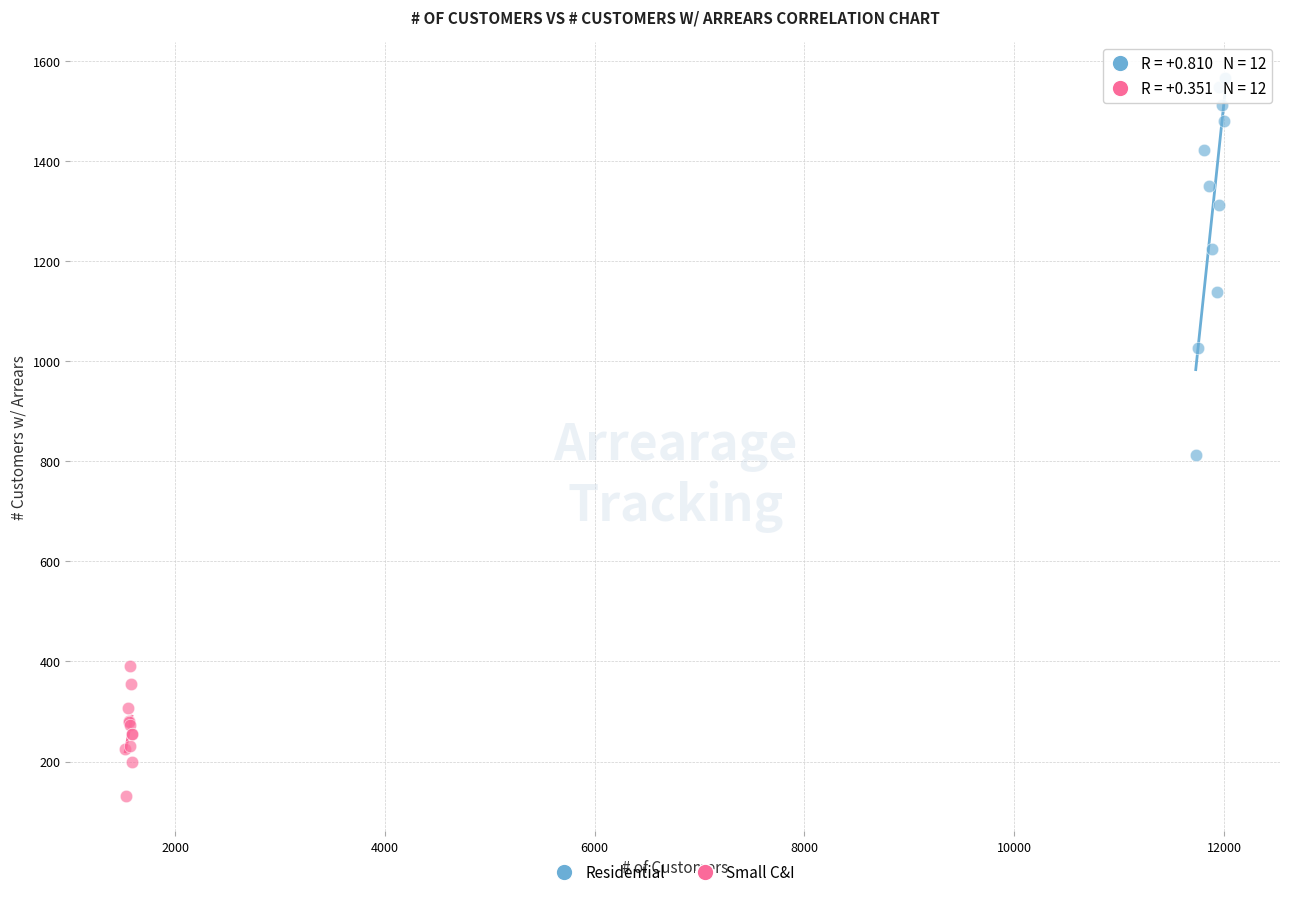

Which series has the widest spread of Y values?

Residential